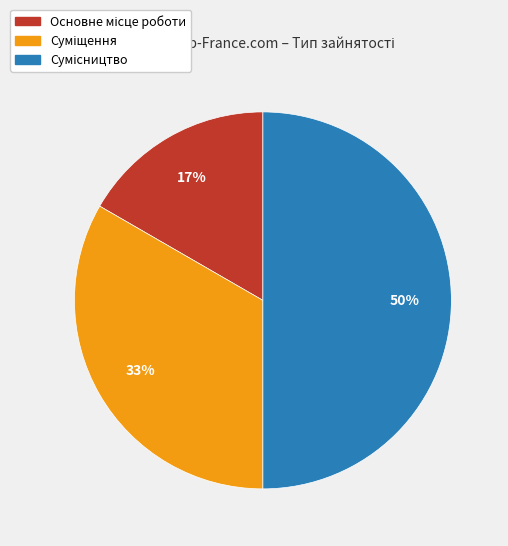

Count the number of slices in the pie.

3